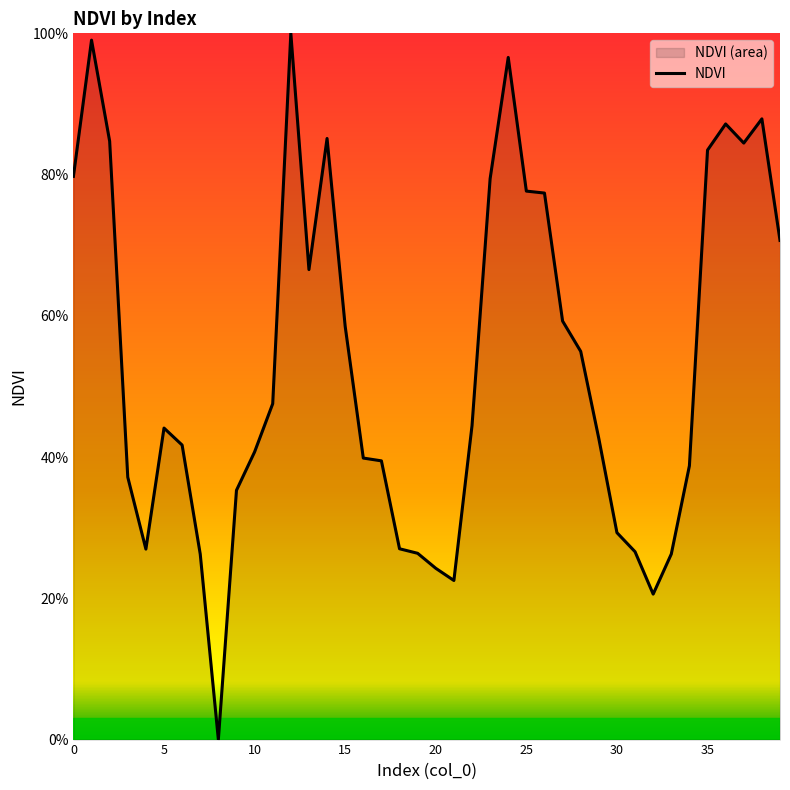

What is the average value?

53.5